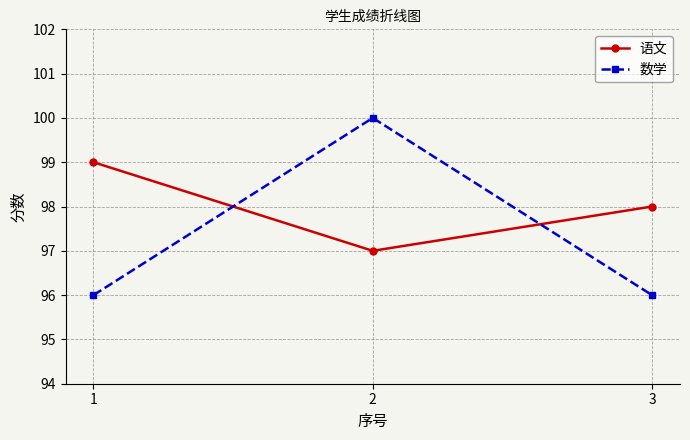

What is the sum of all 数学 values?

292